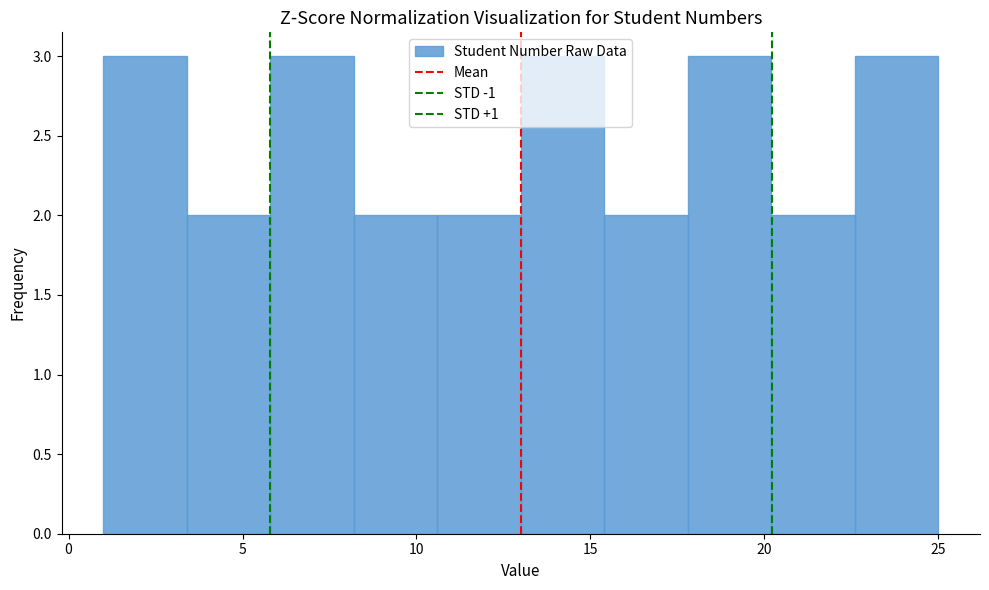

How tall is the bar that spans 10.6 to 13.0 on the x-axis? Neither the bar edges nor the heights are printed on the chart, so give them approximately, as read against the axes.

2